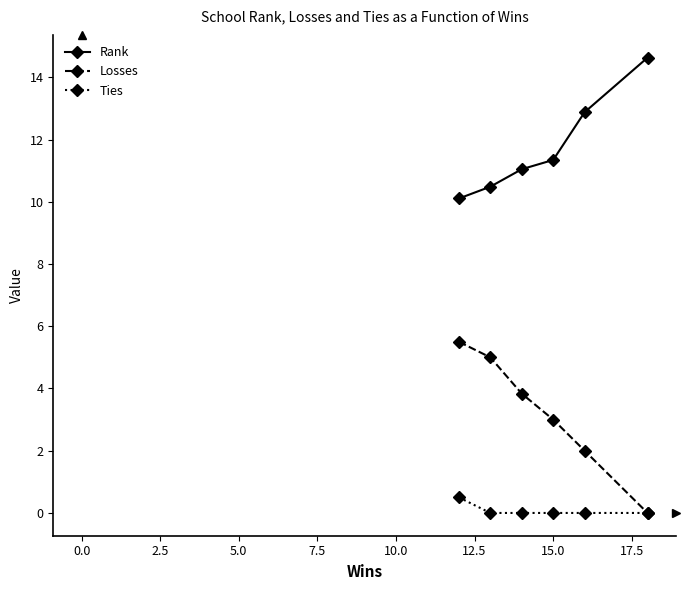

What is the value of the Losses point at the 2nd from the left?

5.0